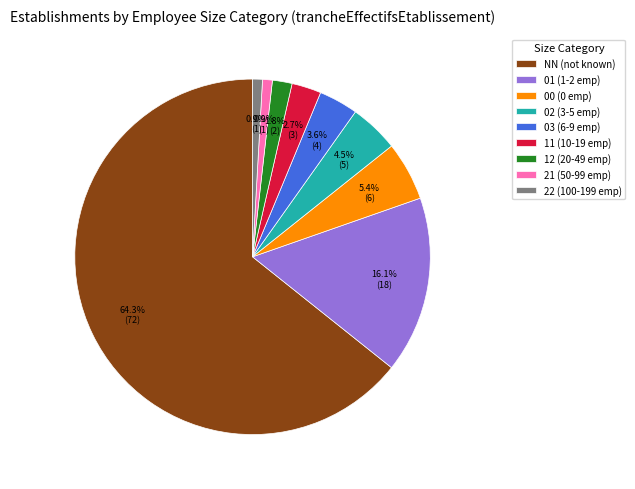

To the nearest percent, what is the difference between the largest and smallest slice percentages?

63%